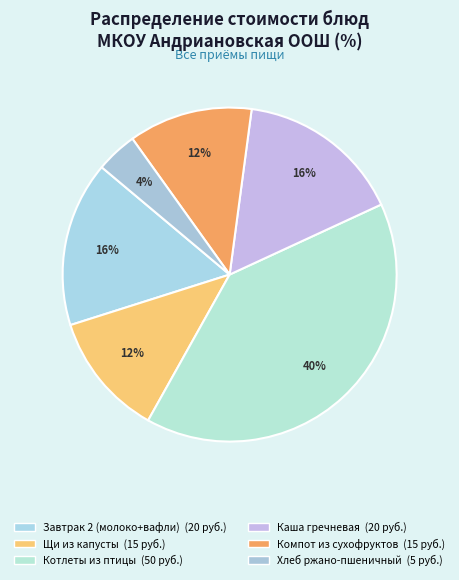

How many slices are in this pie chart?

6